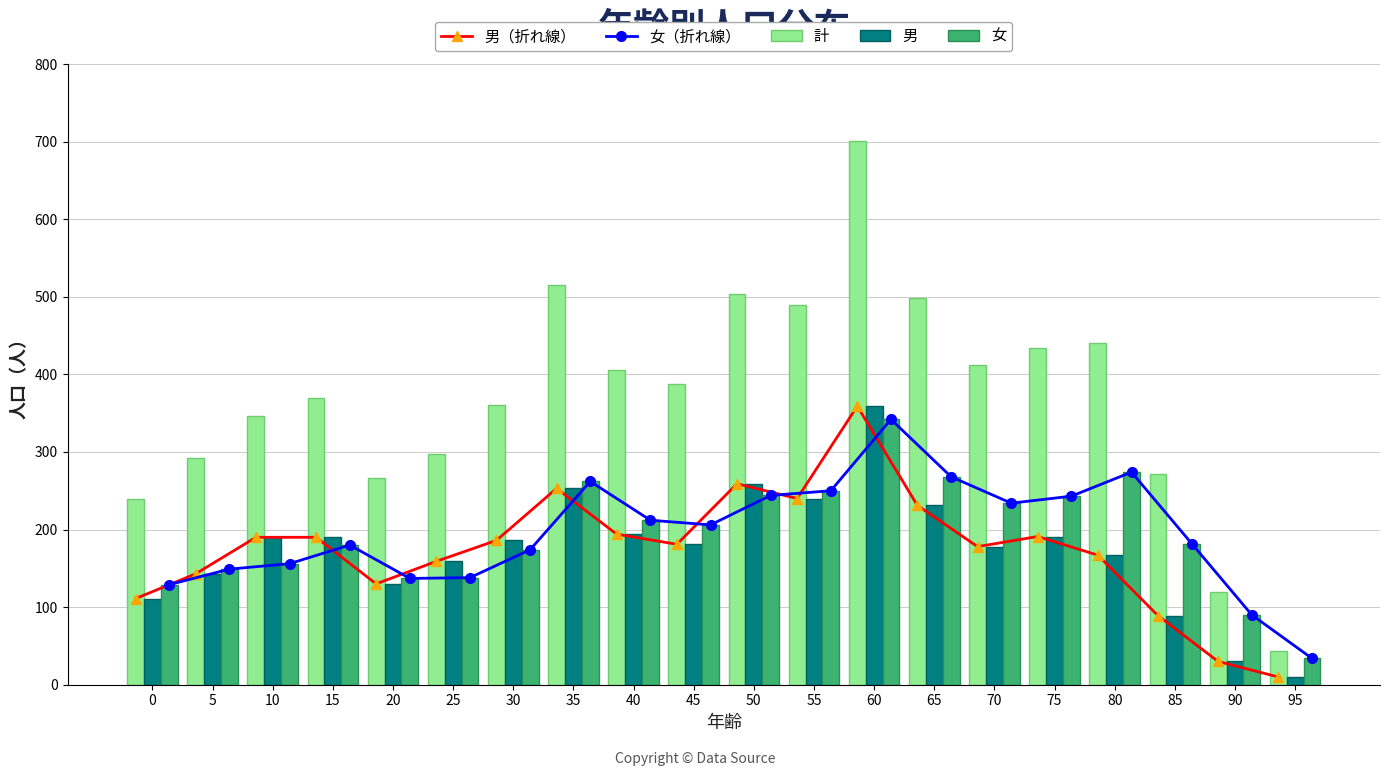

Does the chart contain any negative values?

No